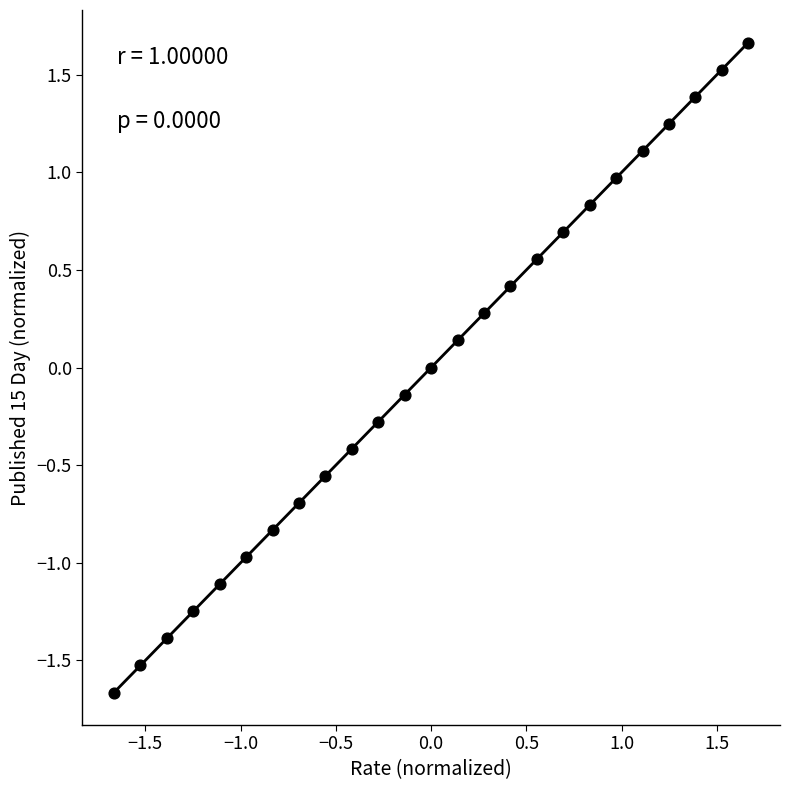

What is the range of Y values (max minus min)?

3.3